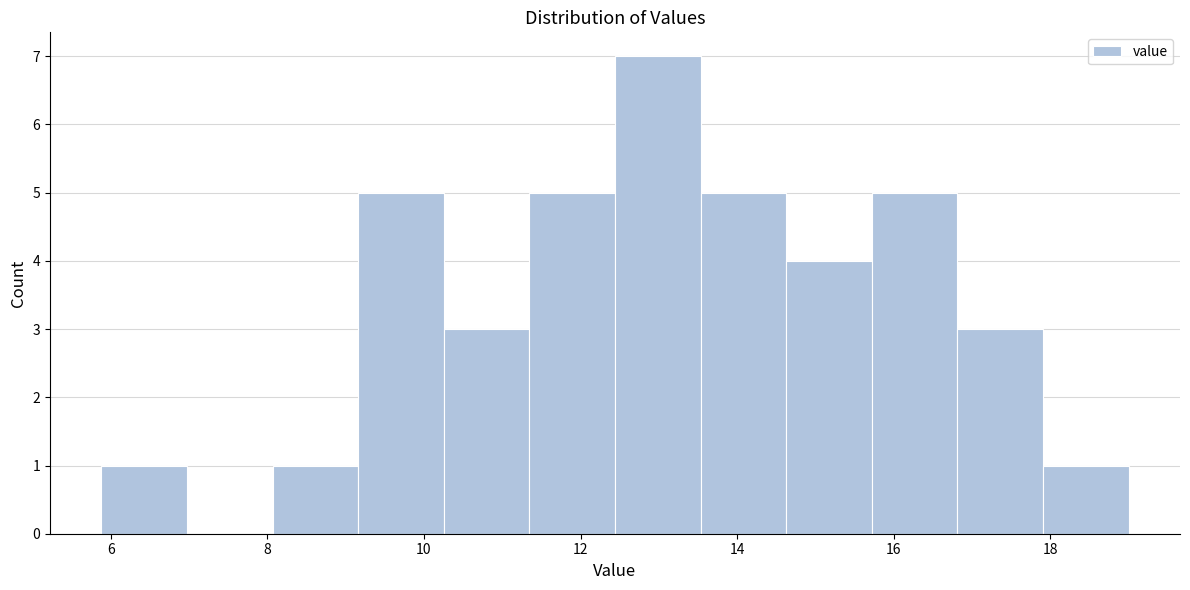

How tall is the bar that spans 8.0 to 9.2 on the x-axis? Neither the bar edges nor the heights are printed on the chart, so give them approximately, as read against the axes.

1